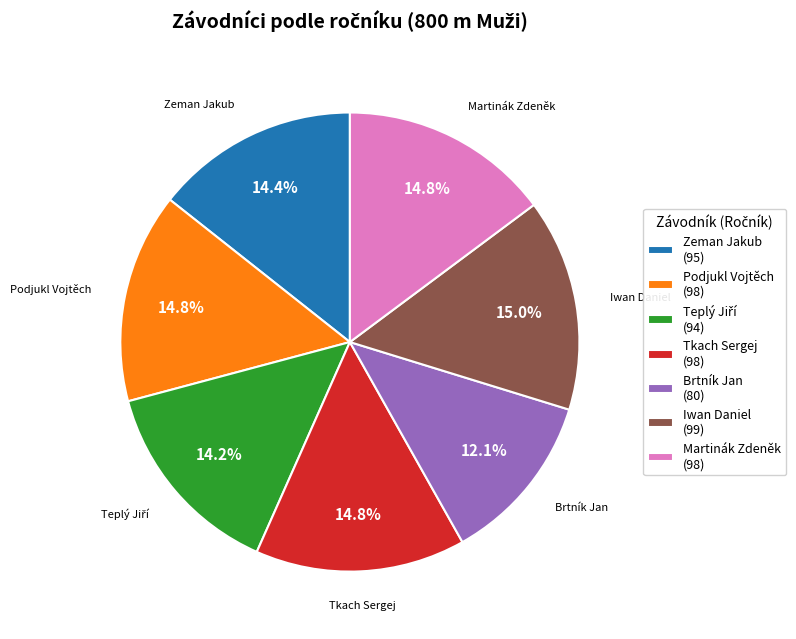

To the nearest percent, what is the combined percentage of Podjukl Vojtěch and Iwan Daniel?

30%